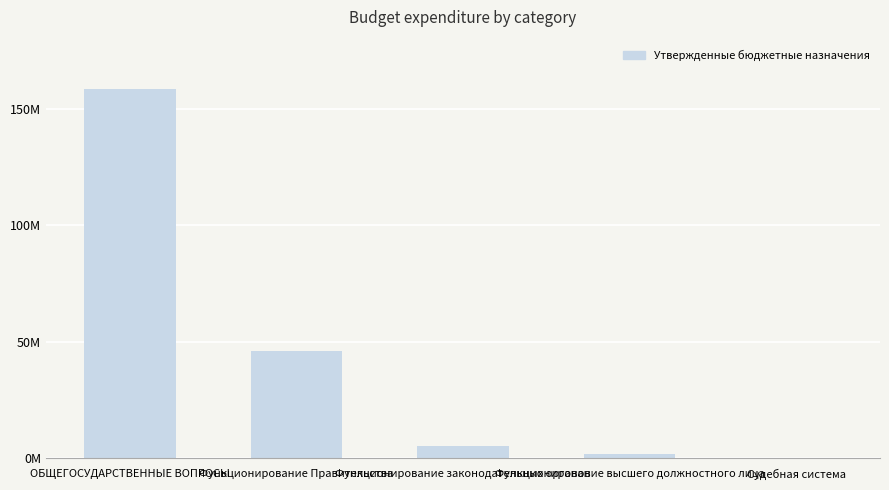

What is the sum of all values?

211241073.6